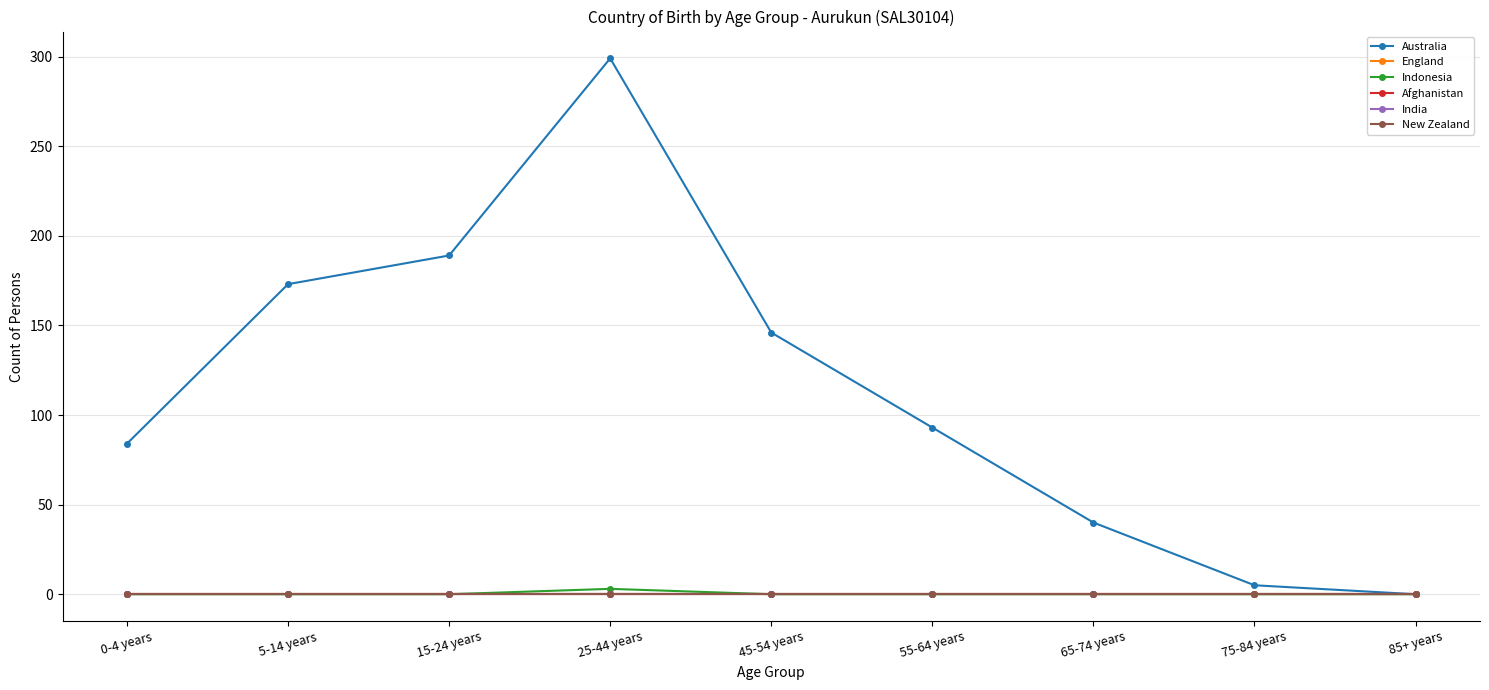

Does the chart have visible grid lines?

Yes